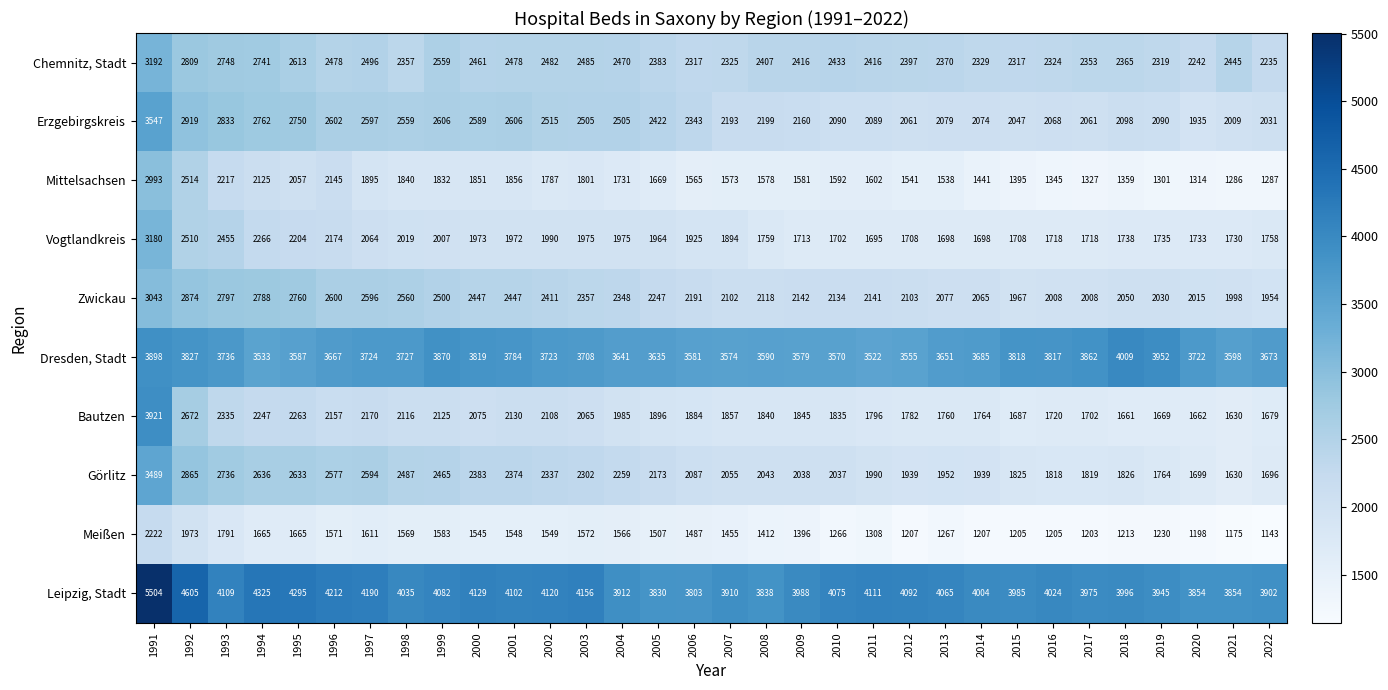

At which category is the sum across all series the highest?

1991